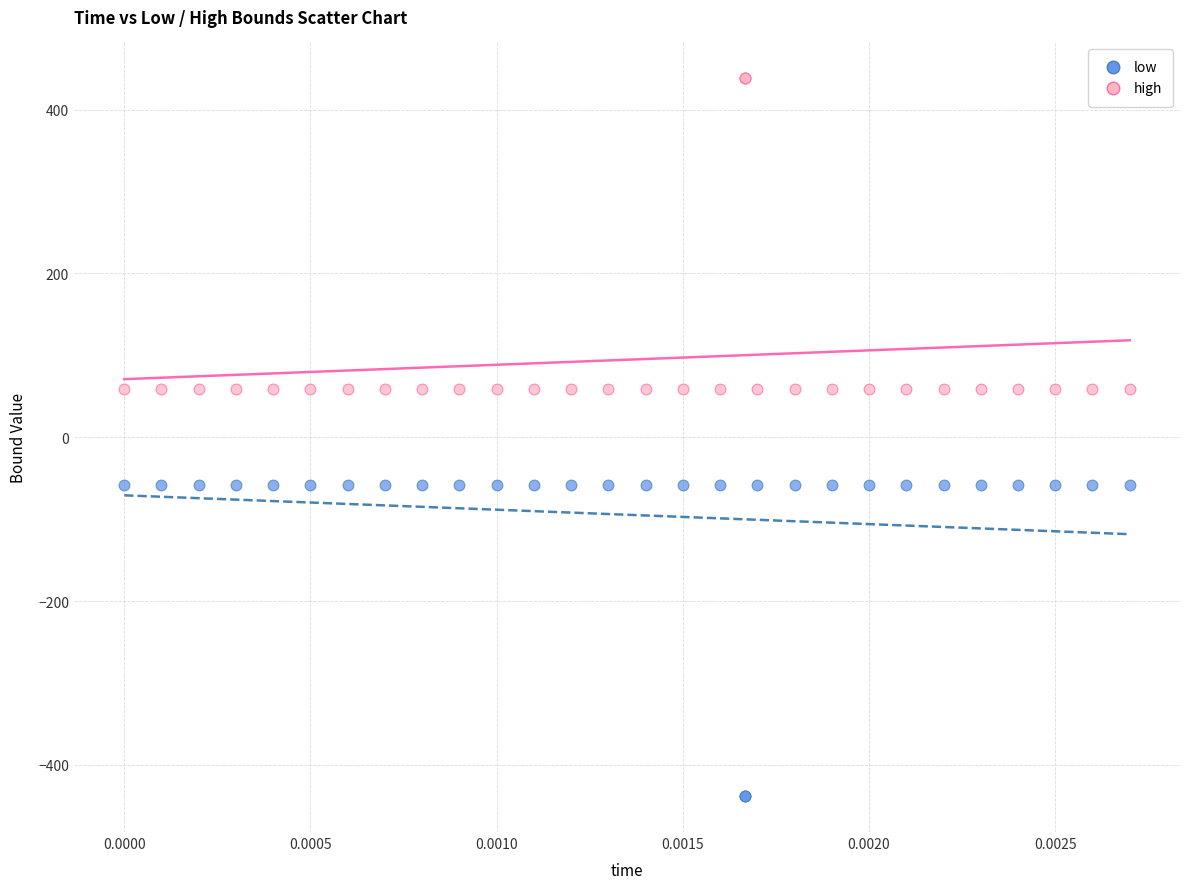

Which series contains the lowest Y value?

low